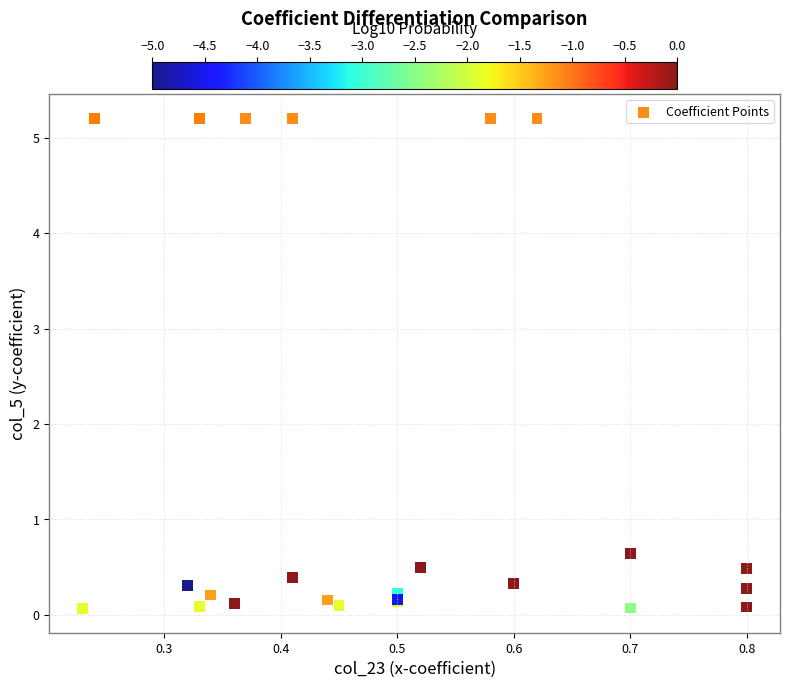

What Y value in the scatter plot is closest to 2?

0.6